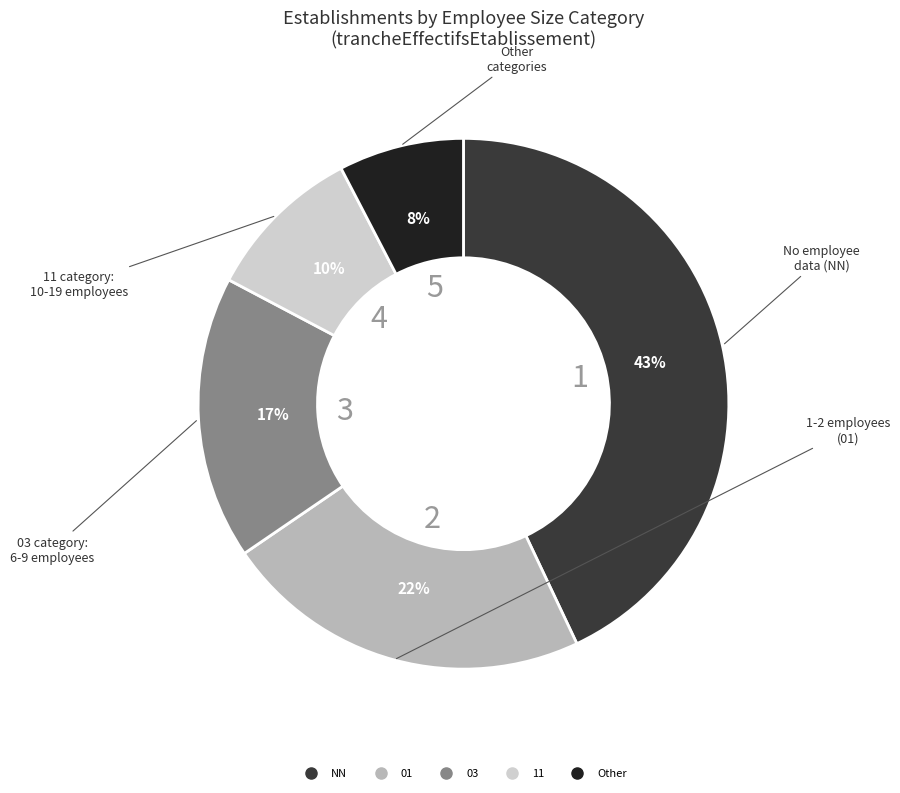

Does 03 represent more than half of the total?

No